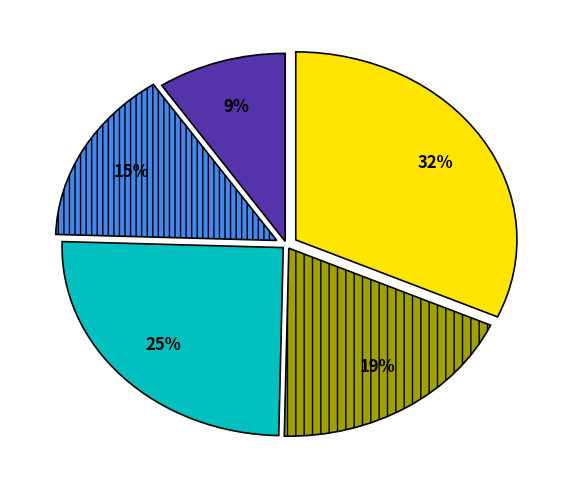

To the nearest percent, what is the average slice percentage?

20%